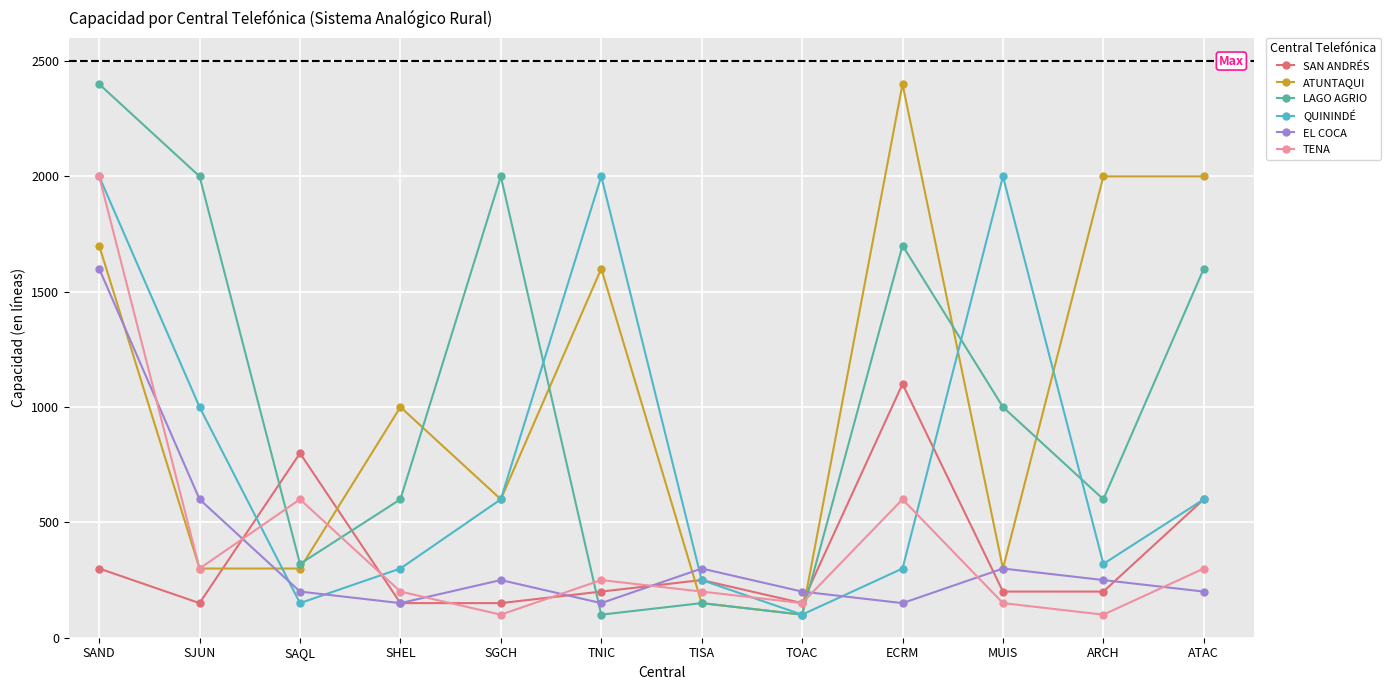

At which label does LAGO AGRIO reach its peak?

SAND